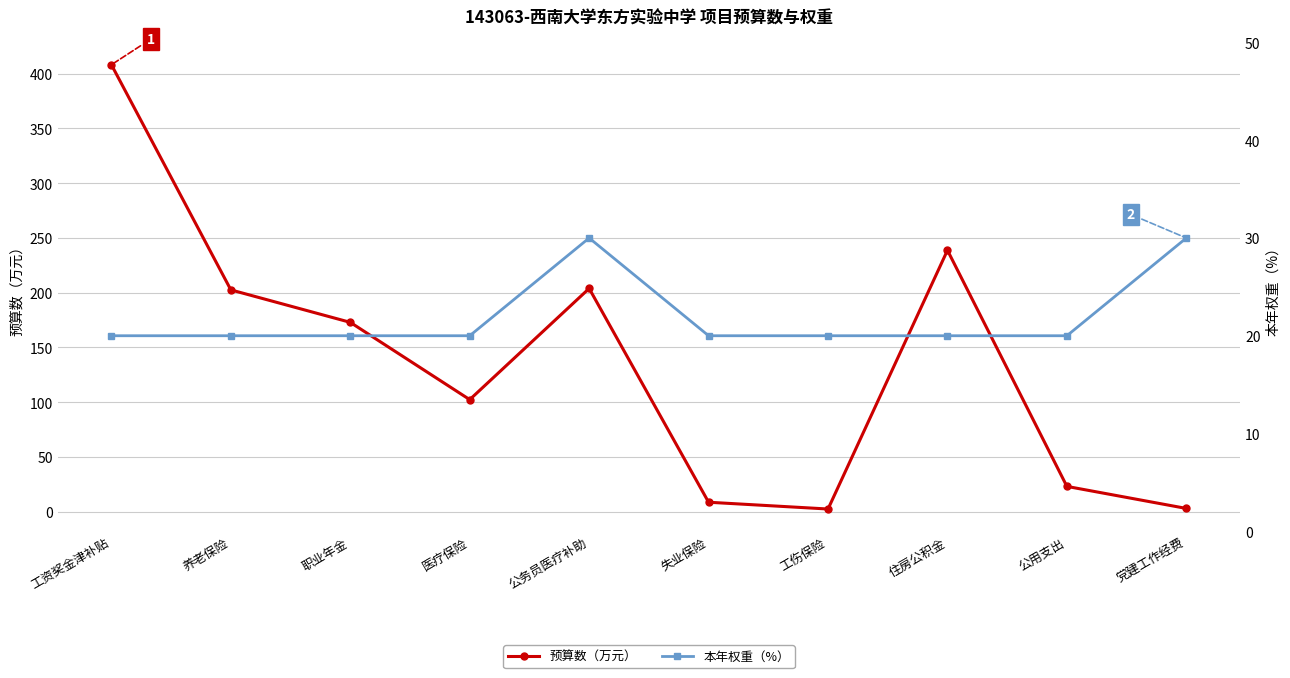

How many lines are shown in the chart?

2